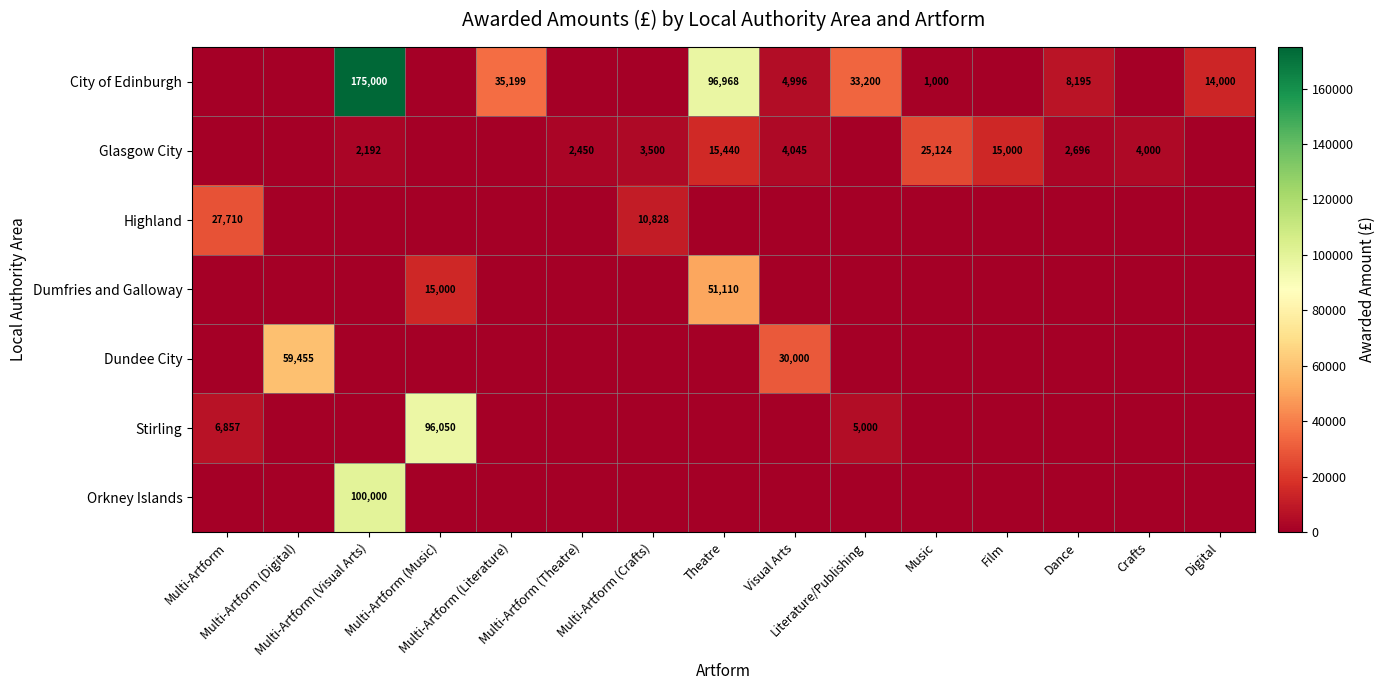

At how many categories does at least one series exceed 112267?

1